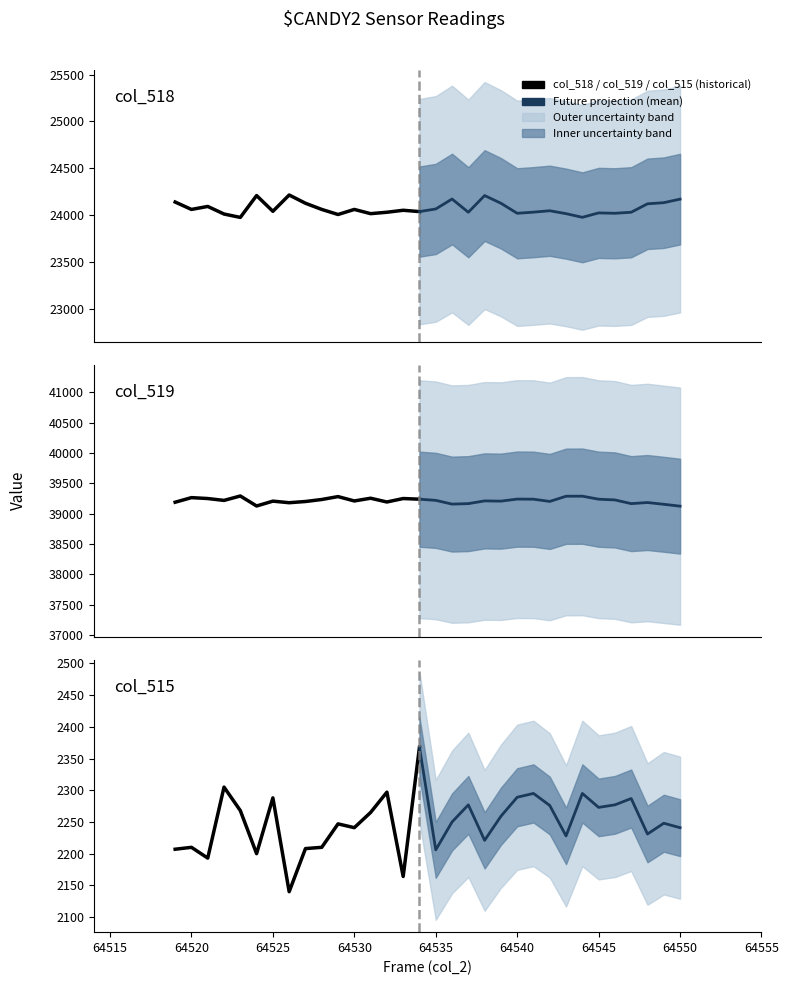

Reading left to right, what are all the values shown in this chart?

col_518 (24k series): 24140	24061	24093	24012	23976	24209	24041	24215	24127	24061	24007	24061	24016	24031	24052	24038
col_519 (39k series): 39188	39264	39249	39218	39291	39126	39206	39180	39200	39233	39281	39209	39254	39192	39249	39238
col_515 (2k series): 2207	2210	2193	2305	2268	2200	2288	2140	2208	2210	2247	2241	2265	2297	2164	2368